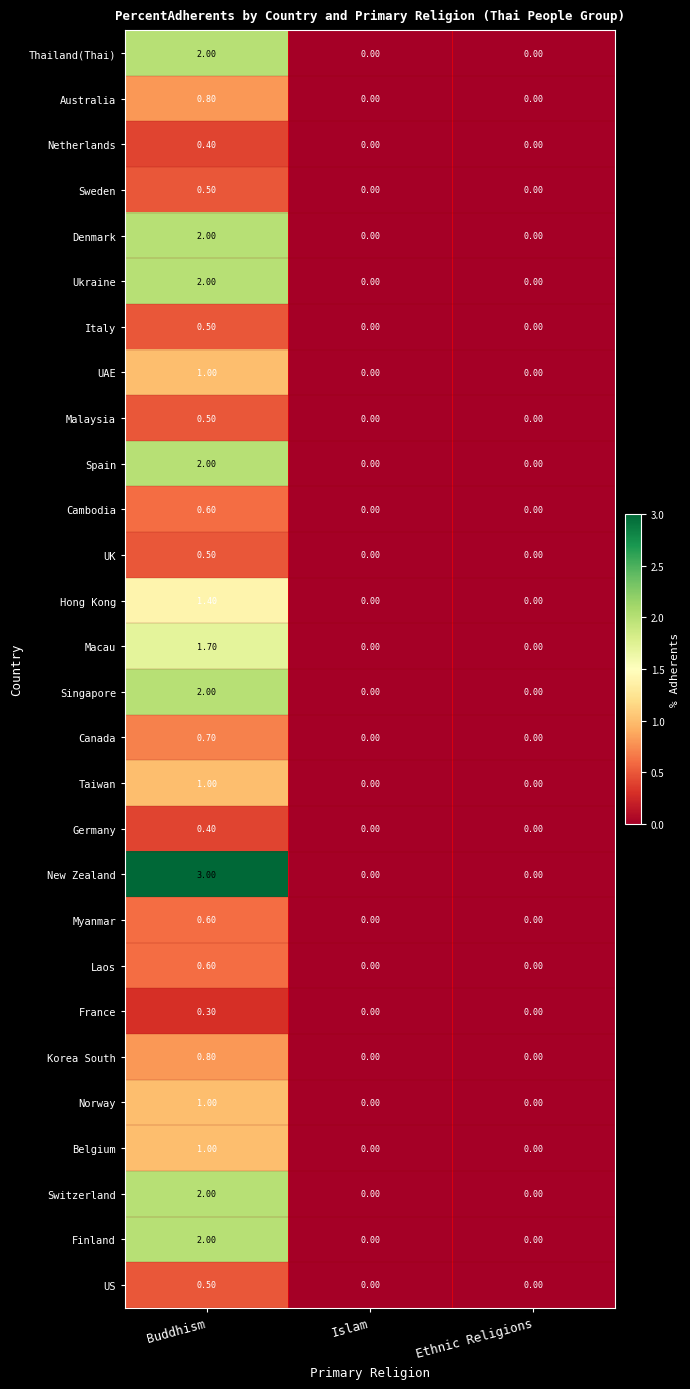

What is the difference between the New Zealand values at Ethnic Religions and Buddhism?

3.0